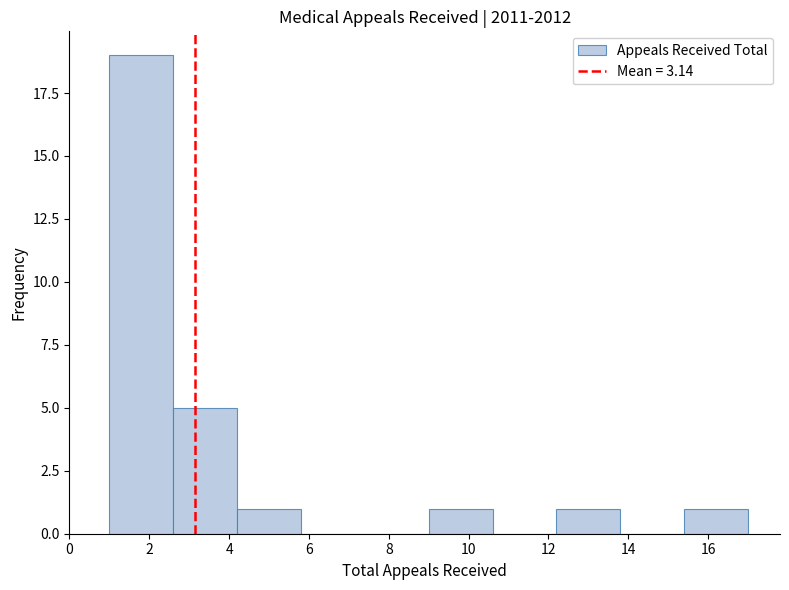

How tall is the bar that spans 2.6 to 4.2 on the x-axis? The values are not printed on the chart, so give them approximately, as read against the axis.

5